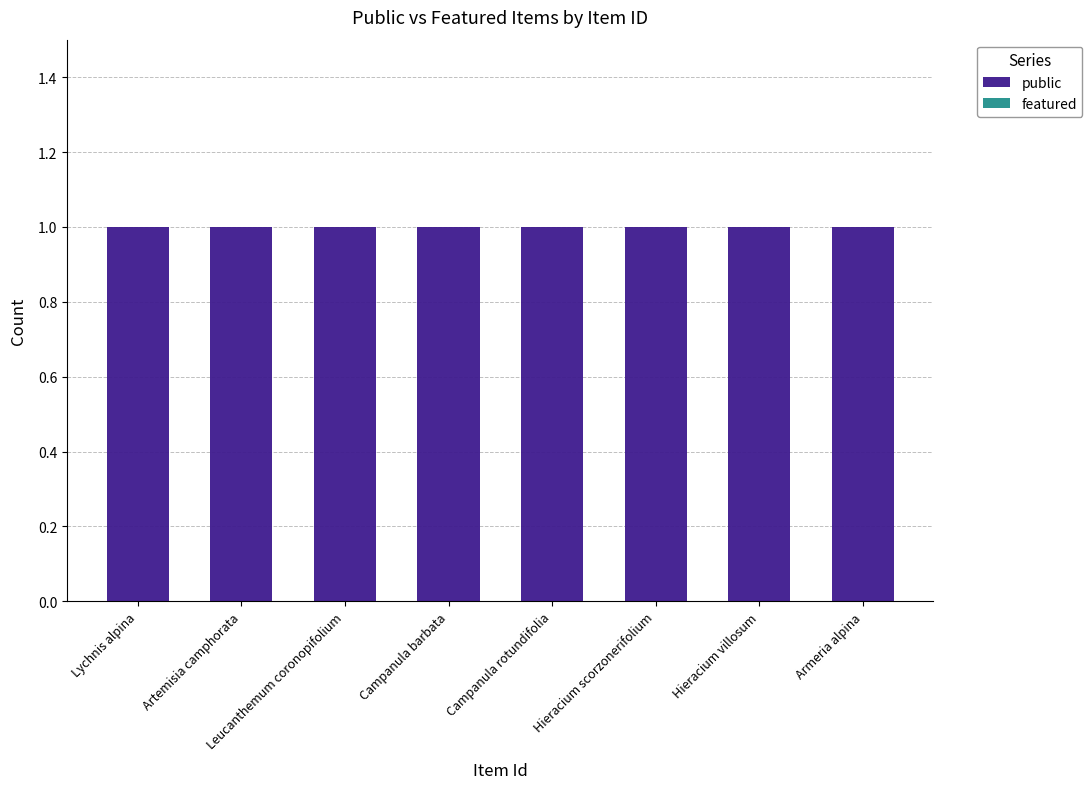

List the labels in order of featured value, smallest first.

Lychnis alpina, Artemisia camphorata, Leucanthemum coronopifolium, Campanula barbata, Campanula rotundifolia, Hieracium scorzonerifolium, Hieracium villosum, Armeria alpina